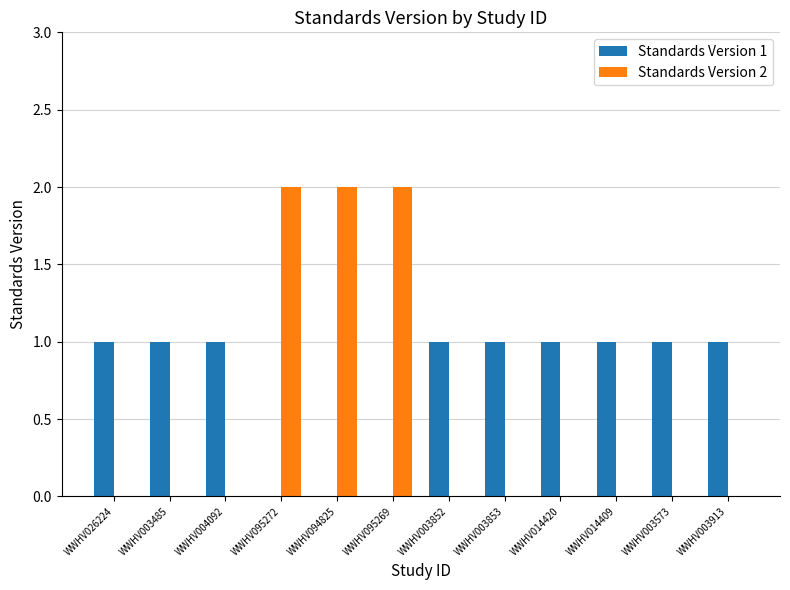

Reading left to right, what are all the values shown in this chart?

Standards Version 1: WWHV026224=1	WWHV003485=1	WWHV004092=1	WWHV095272=0	WWHV094825=0	WWHV095269=0	WWHV003852=1	WWHV003853=1	WWHV014420=1	WWHV014409=1	WWHV003573=1	WWHV003913=1
Standards Version 2: WWHV026224=0	WWHV003485=0	WWHV004092=0	WWHV095272=2	WWHV094825=2	WWHV095269=2	WWHV003852=0	WWHV003853=0	WWHV014420=0	WWHV014409=0	WWHV003573=0	WWHV003913=0